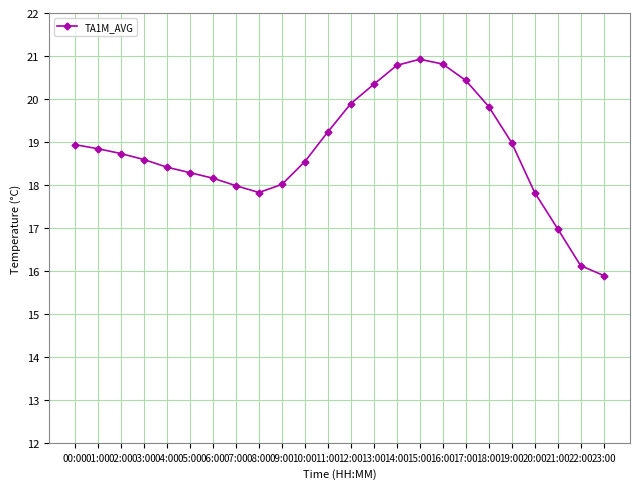

What is the difference between the values at 05:00 and 15:00?

2.6